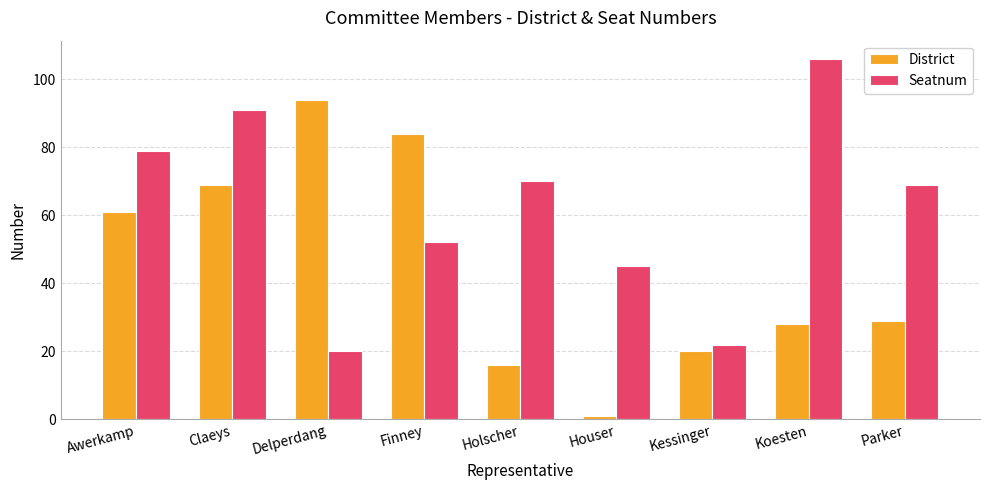

What is the value of the District bar at the 3rd from the left?

94